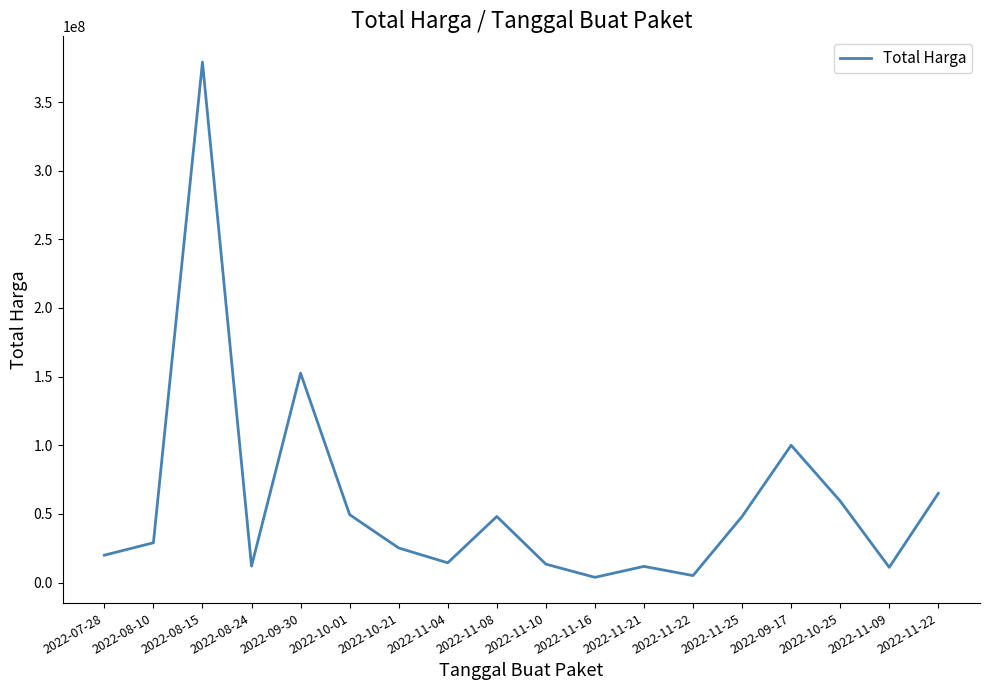

Reading left to right, list all the values displayed in this chart.

19950000	29000000	379075000	12000000	152477000	49478000	25200000	14400000	48140000	13442000	3825000	11800000	5093000	48140000	100000000	59375000	11100000	65000000